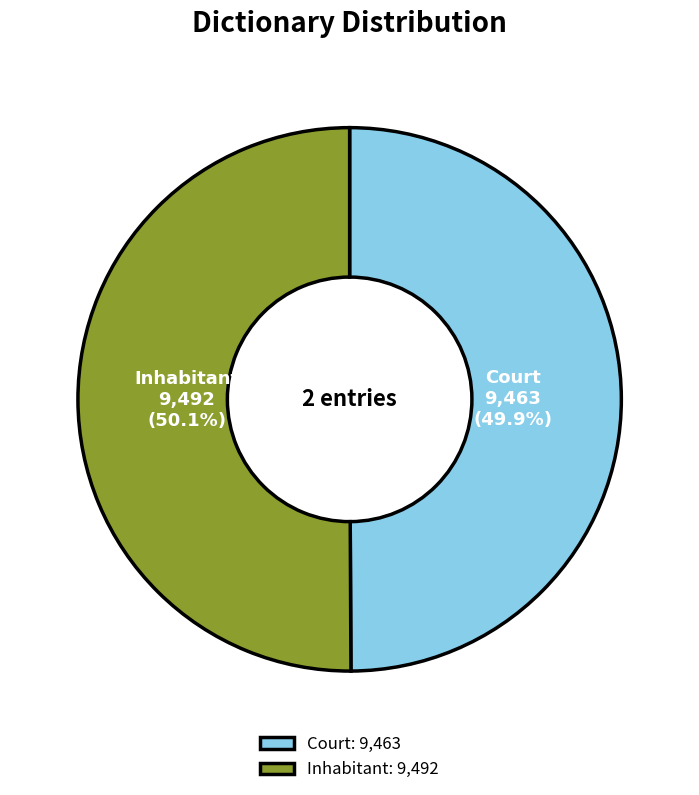

Is there any slice that represents more than half of the pie?

Yes